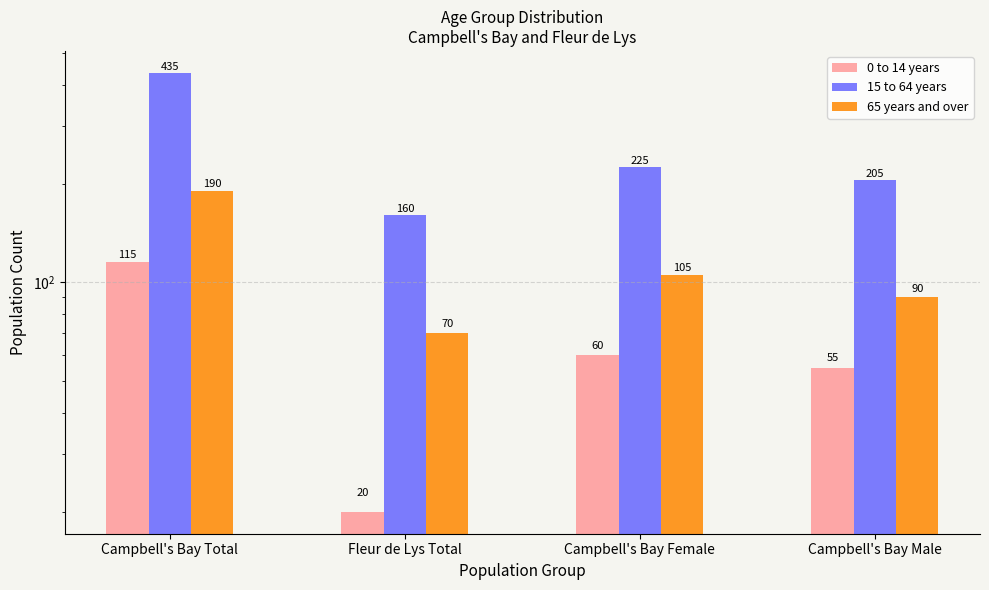

Read the 65 years and over value at Campbell's Bay Total, to the nearest 5.

190